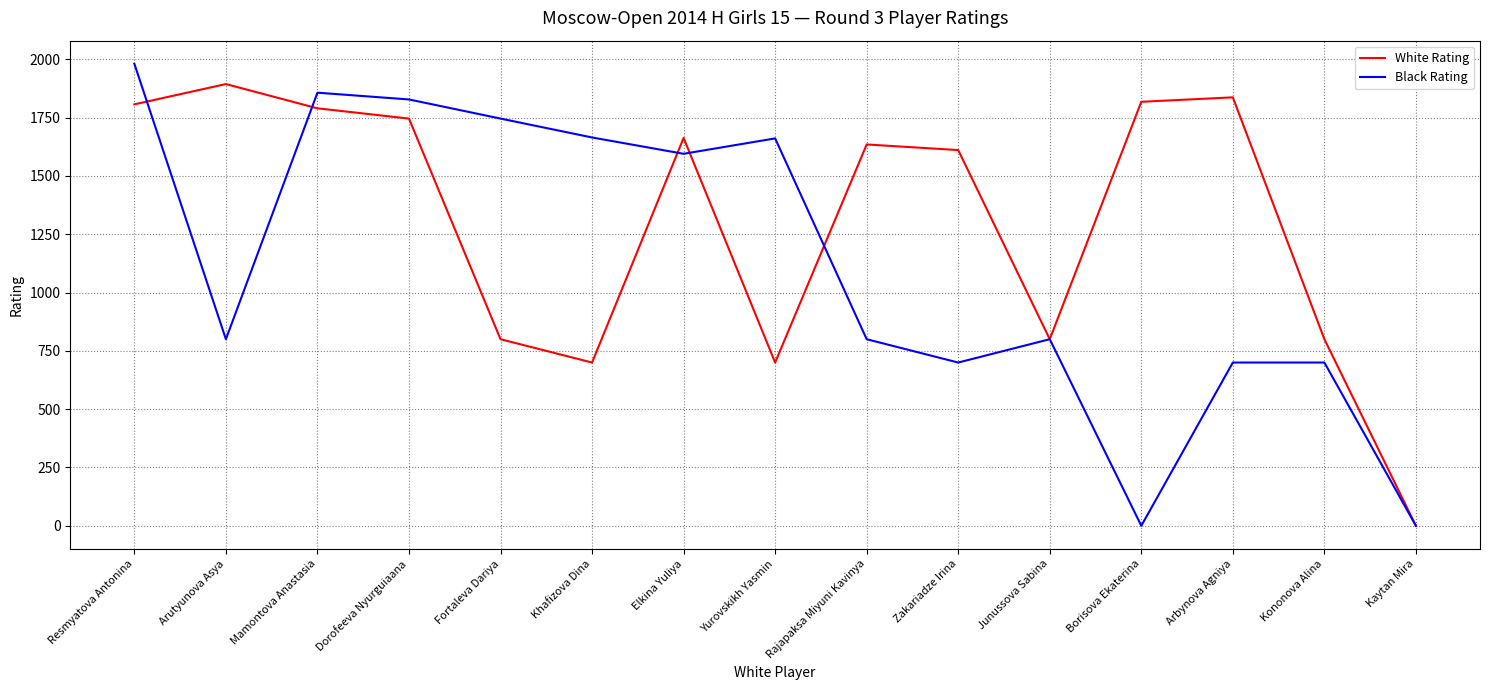

Which series has the largest total across all categories?

White Rating